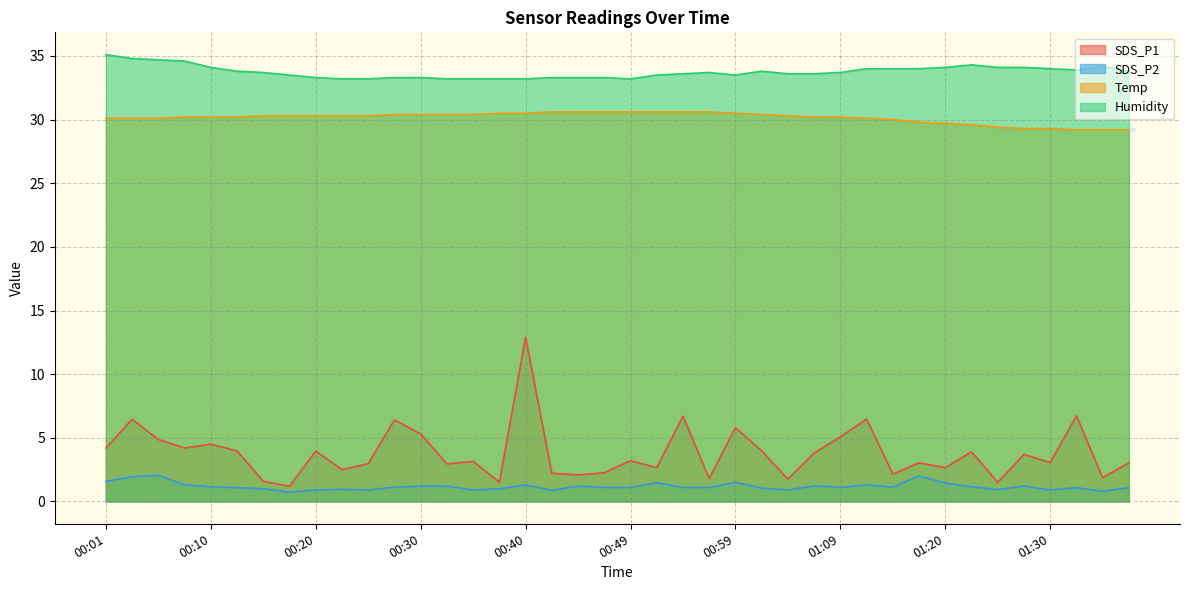

What is the label of the 17th point from the left?

00:40